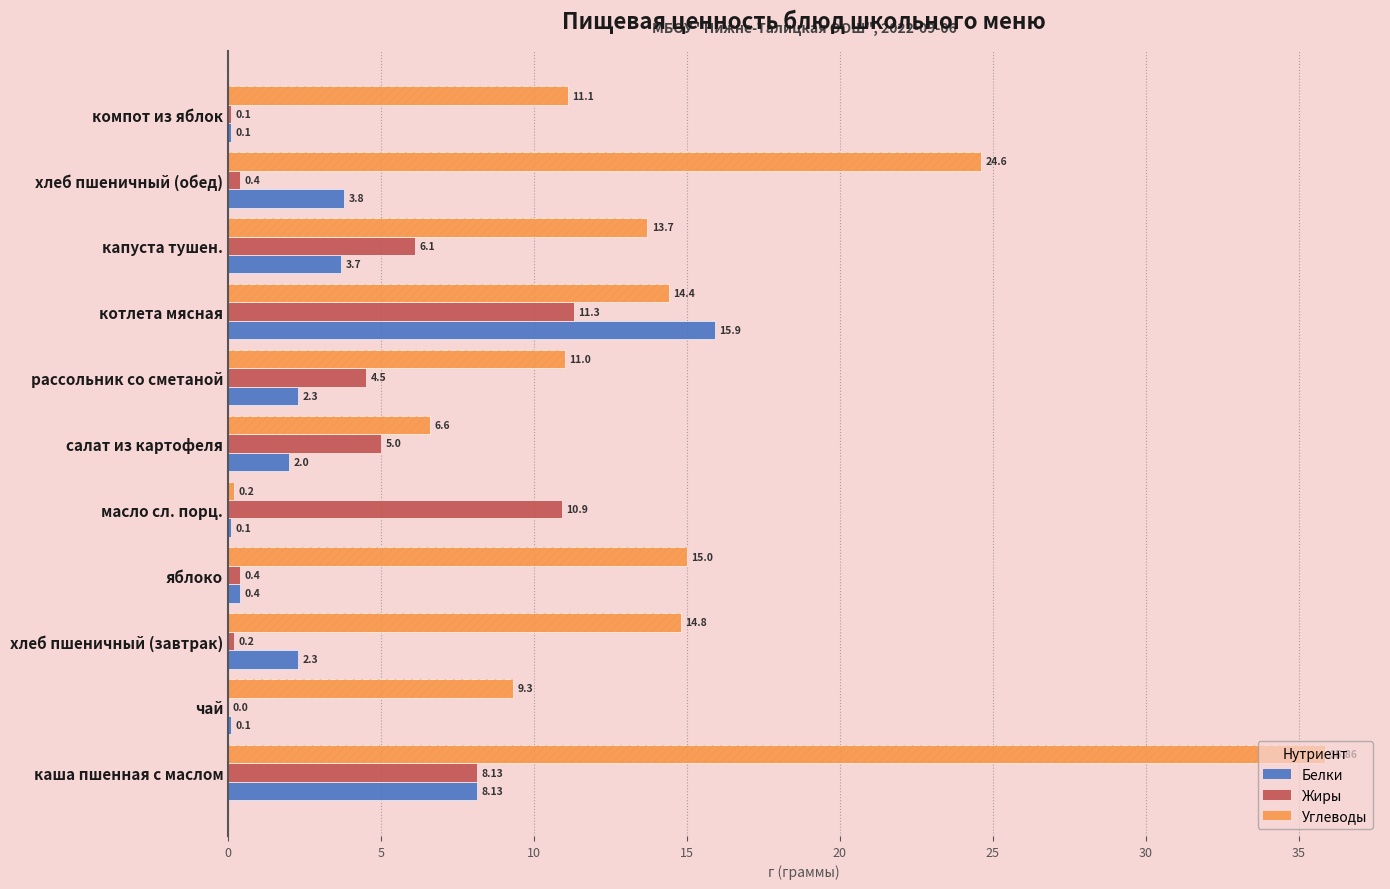

Which series changed the most between 5 and 25?

Жиры